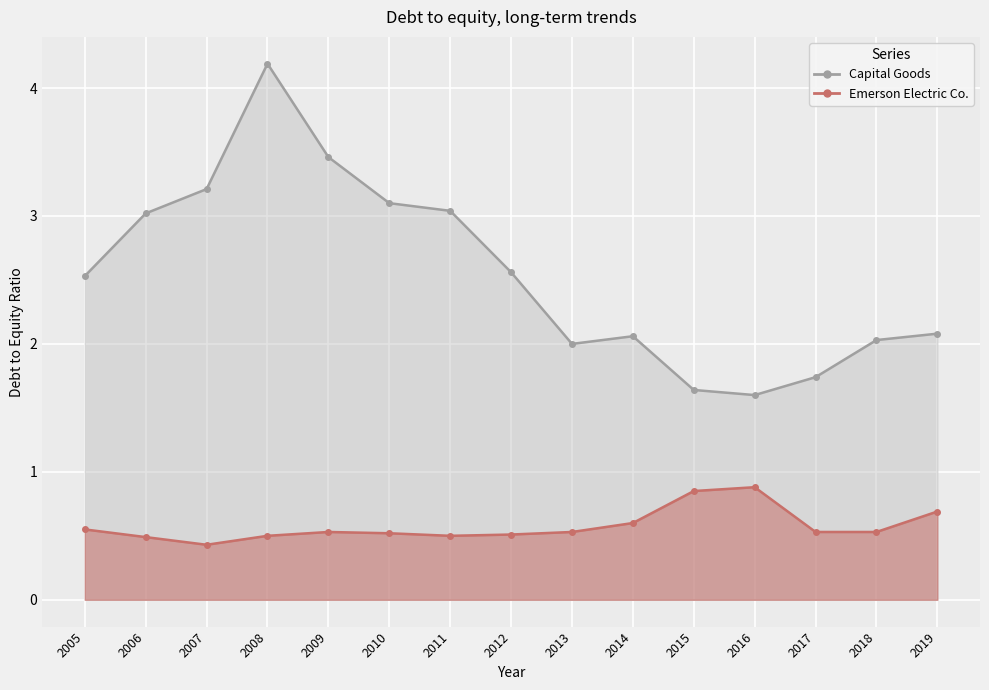

What is the difference between the Capital Goods values at 2009 and 2017?

1.7